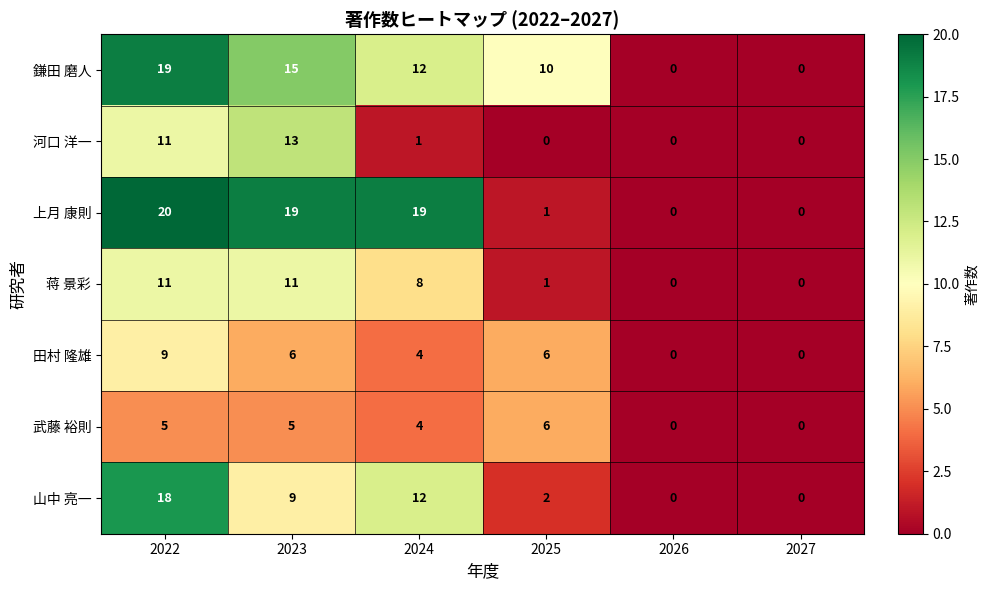

Count the 鎌田 磨人 values in the range 0 to 15.

5